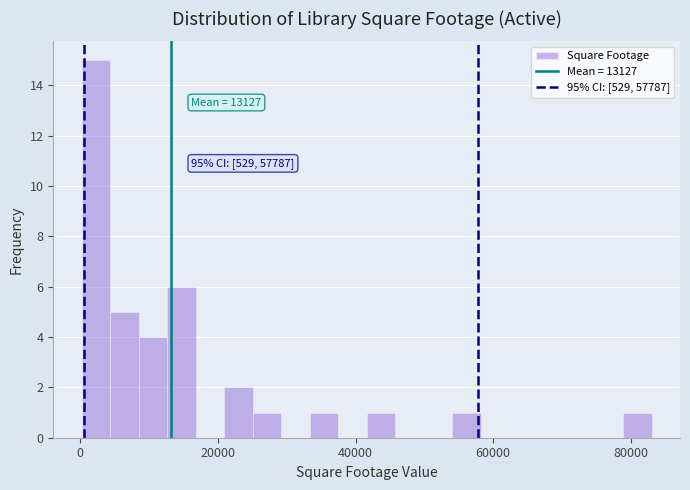

Around what value on the x-axis is the tallest bar? Give the approximate position of its centre, as read against the axis.

2000